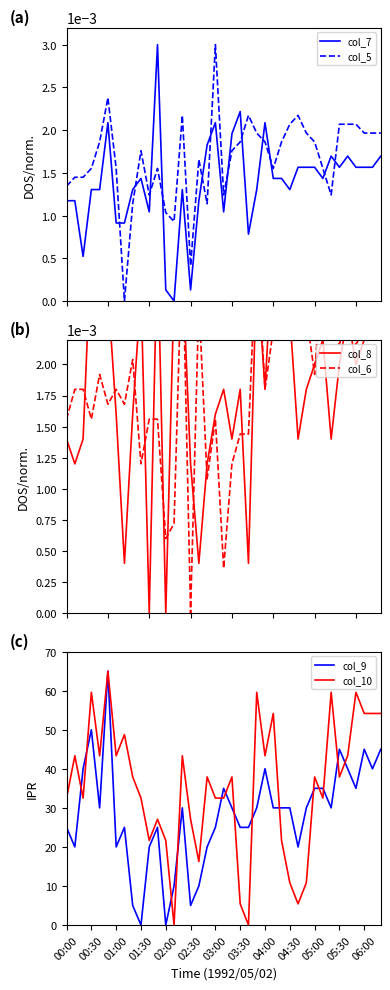

Which series ends up on top after the final intersection of col_10 and col_5?

col_10